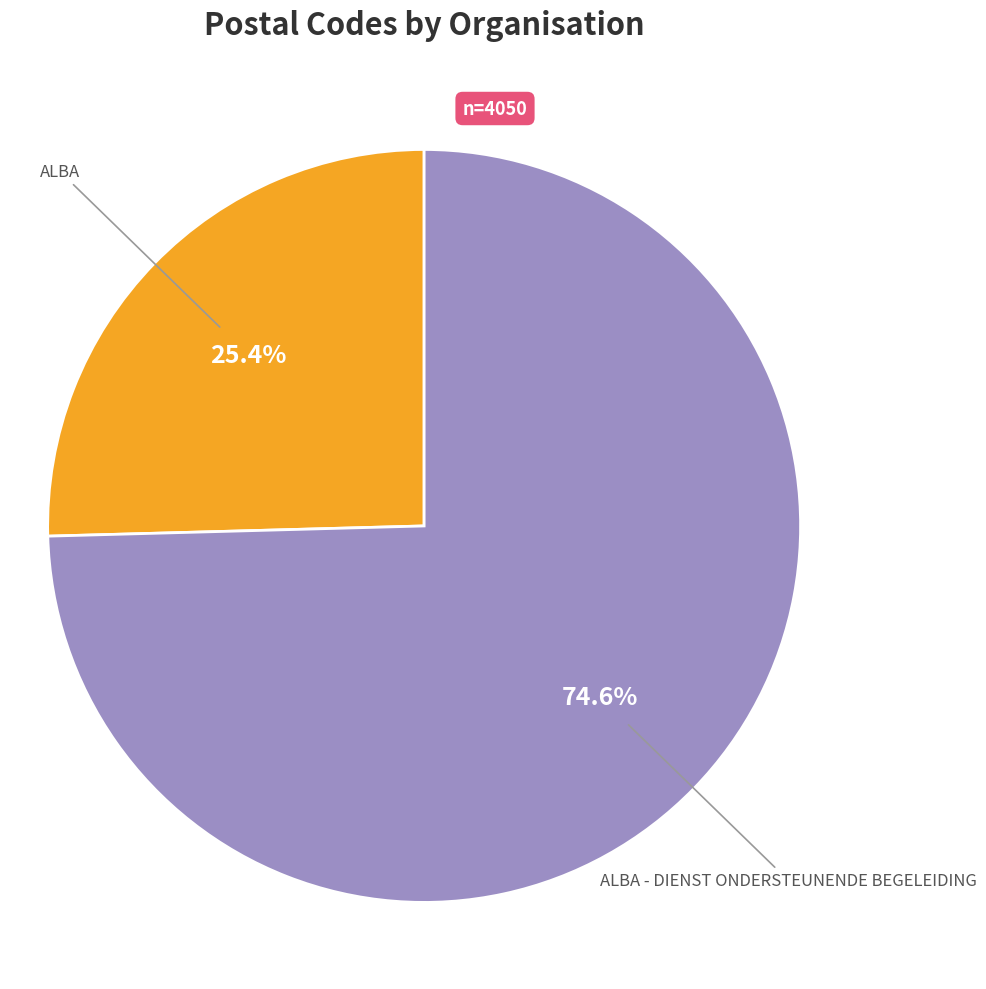

Is there a majority slice in this chart?

Yes